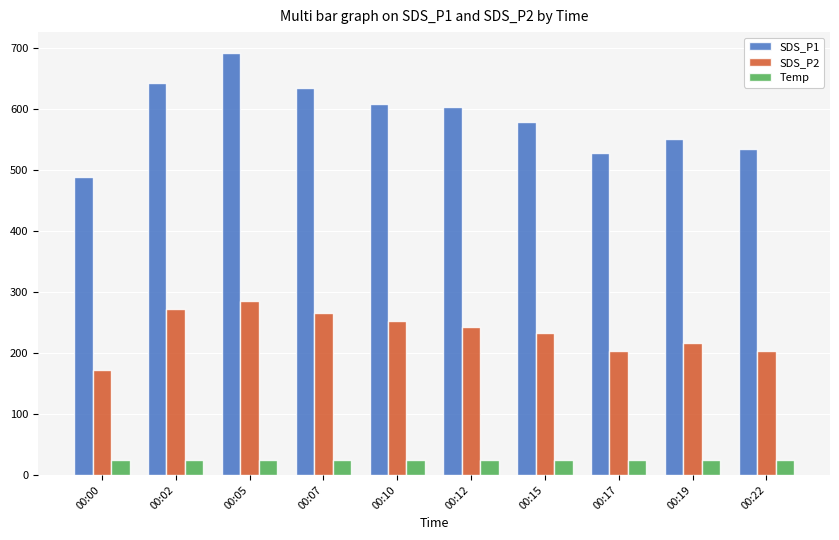

Is it true that SDS_P2 equals 100.9 at 00:12?

False